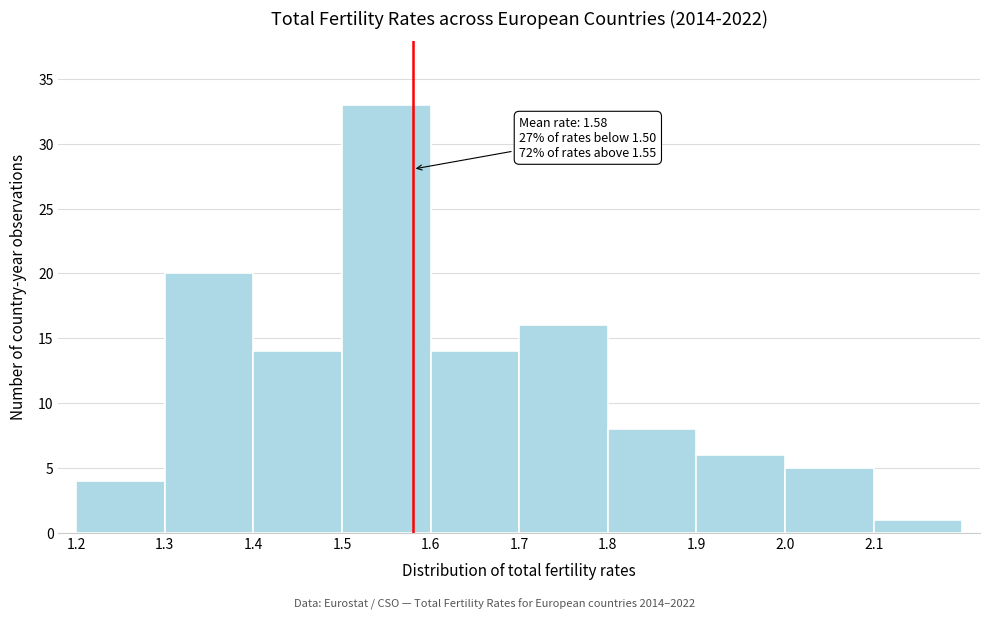

Over which range of the x-axis is the bar tallest?

1.5 to 1.6